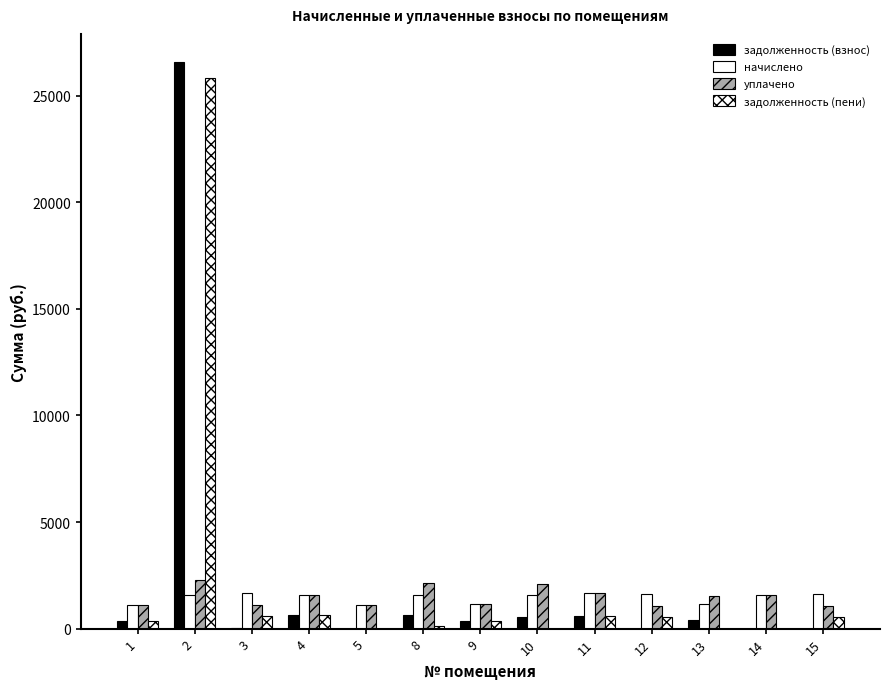

How many groups of bars are there?

13